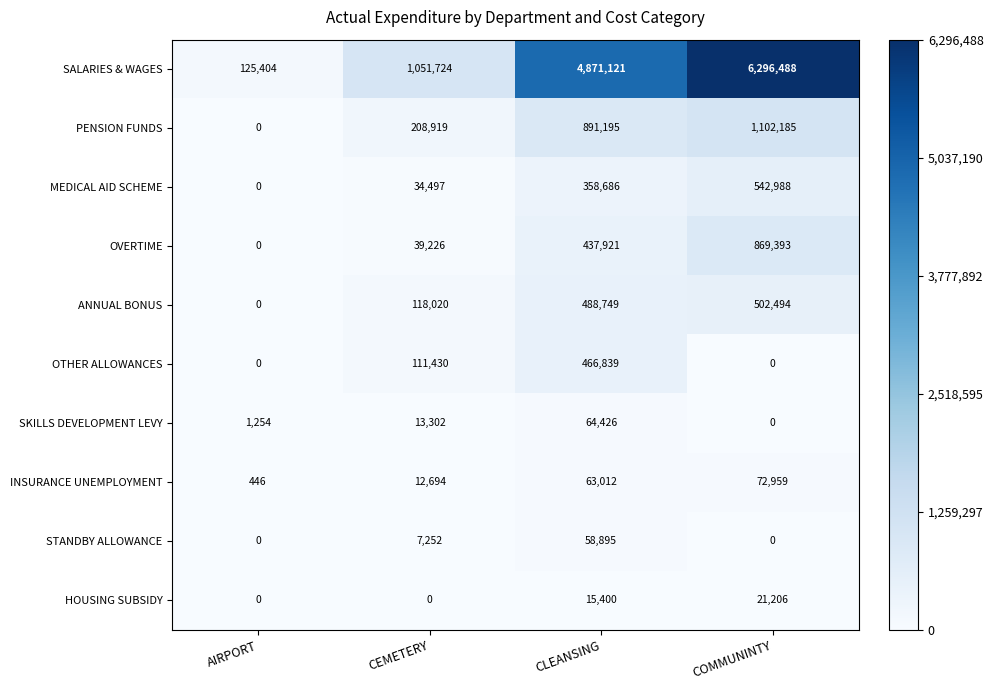

What is the total value across all series at AIRPORT?

127104